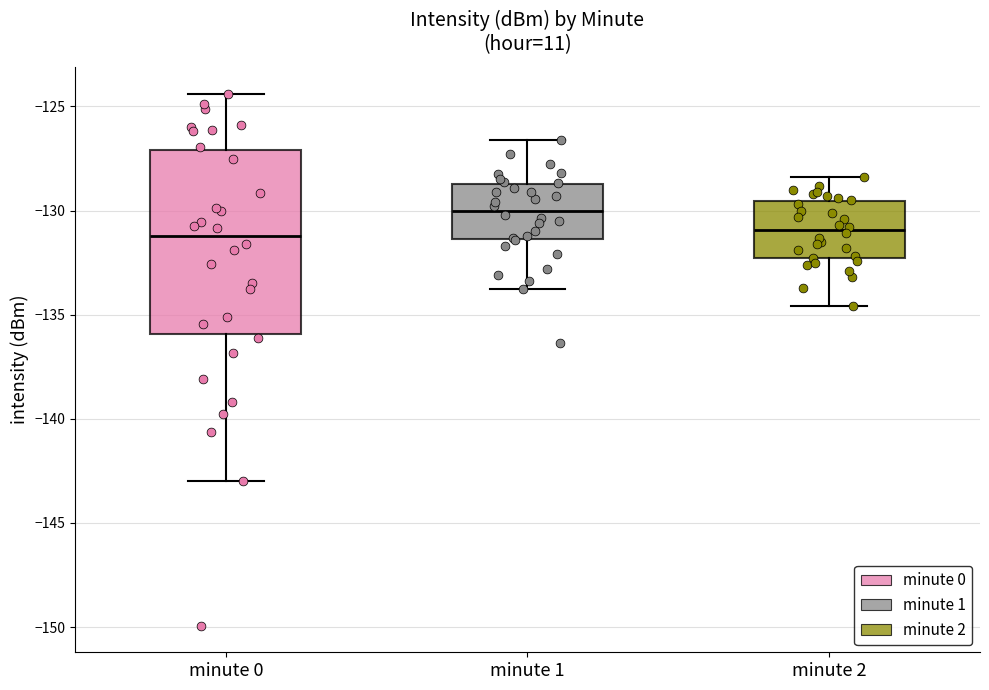

Which box has the highest median line?

minute 1